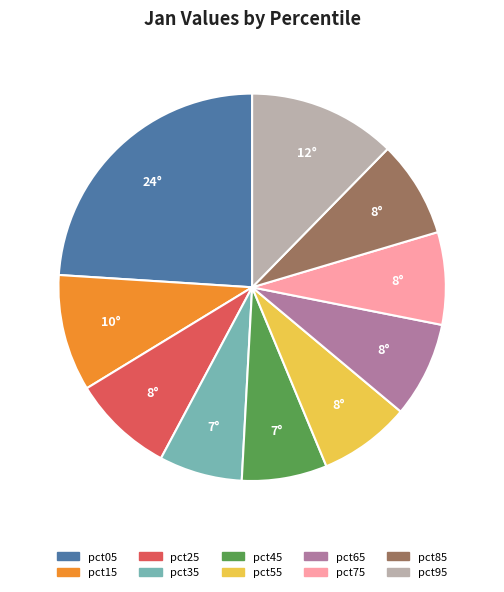

Is there a majority slice in this chart?

No